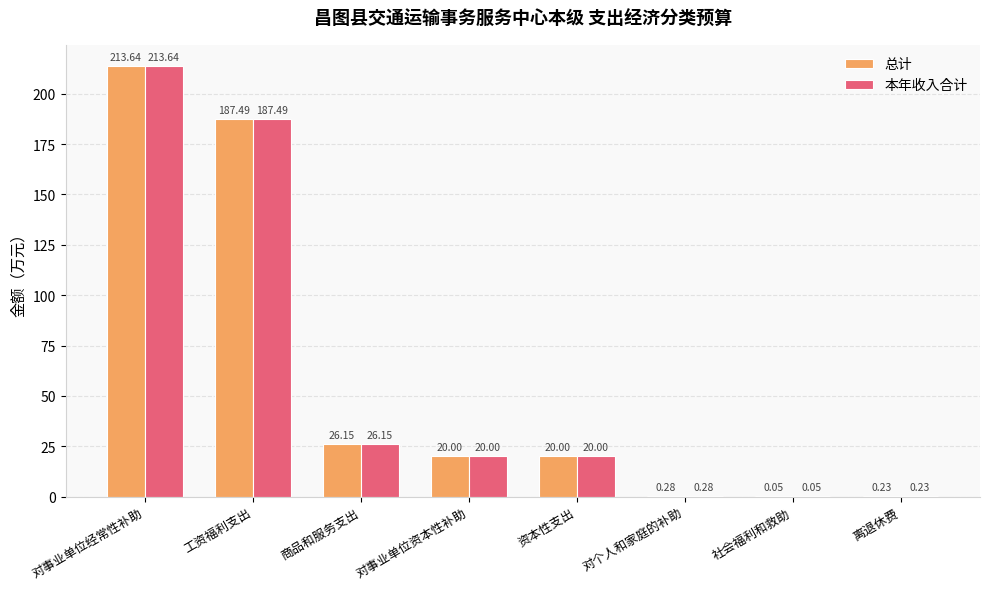

Are the bars grouped side by side (vs. stacked)?

Yes